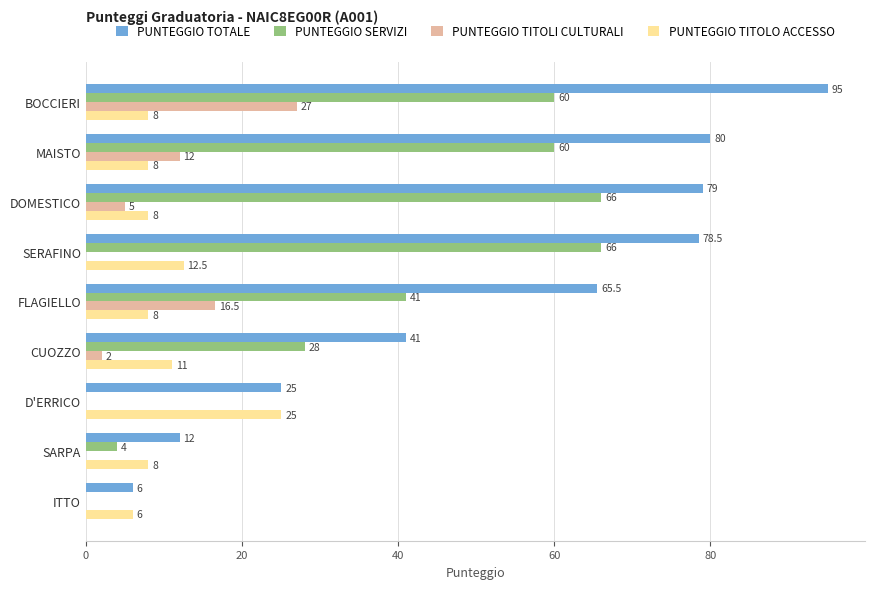

Read the PUNTEGGIO TITOLO ACCESSO value at SERAFINO.

12.5